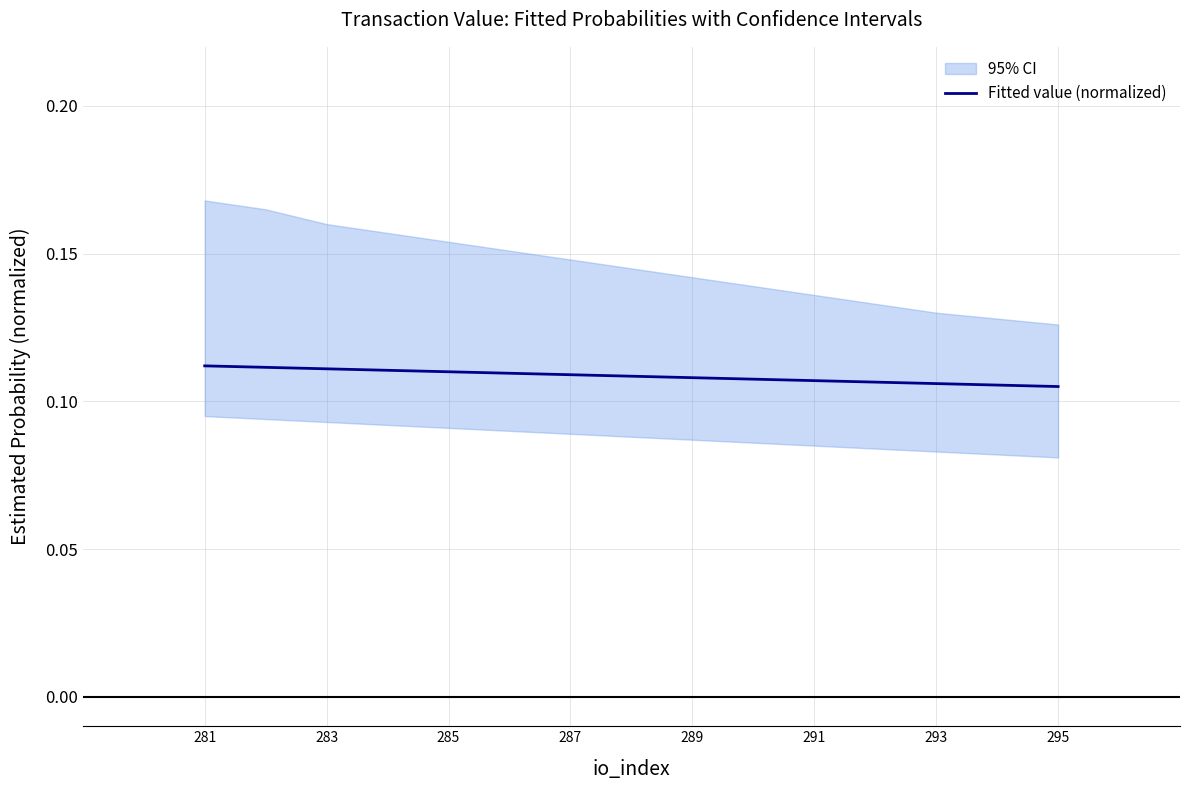

Is it true that Fitted value (normalized) equals 0.2 at 283?

False